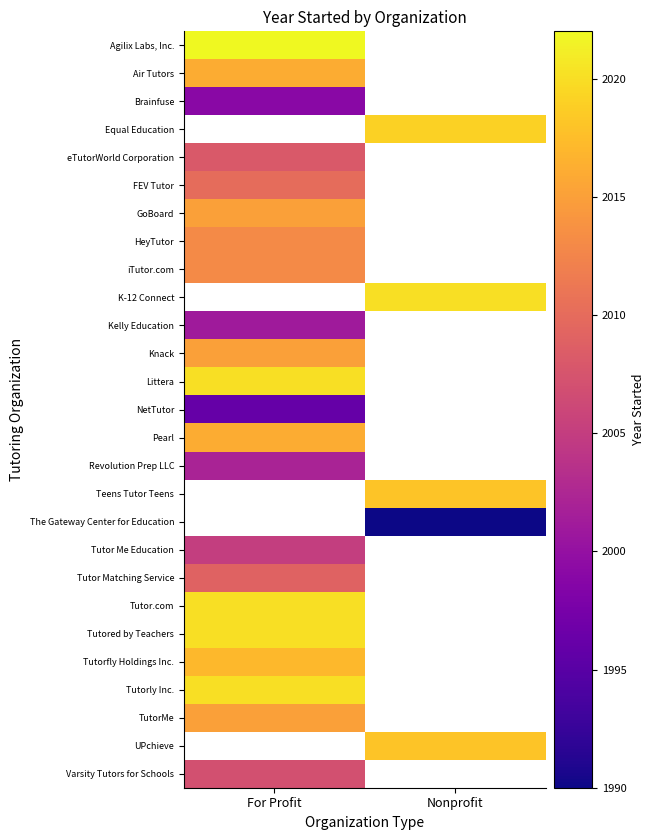

Which label corresponds to the smallest value in the chart?

Nonprofit